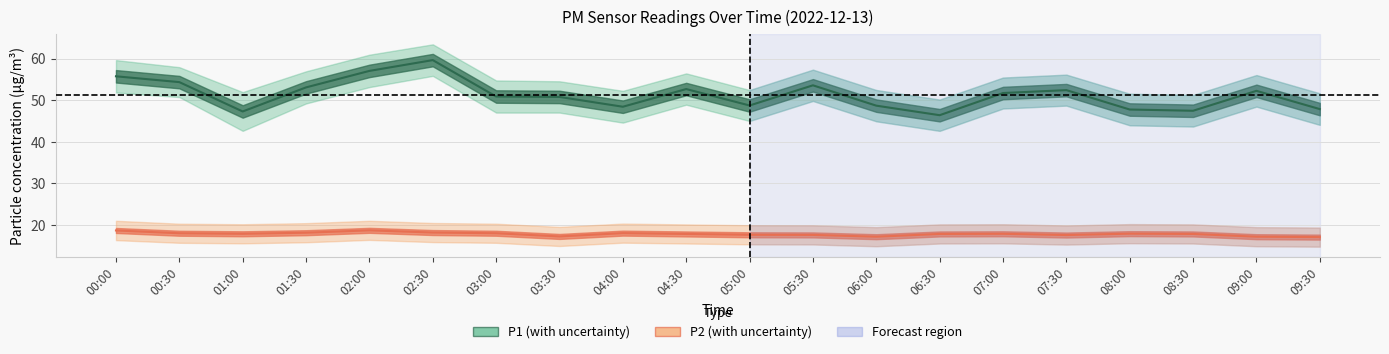

Rank the series at 02:00 from highest to lowest value.

P1, P2